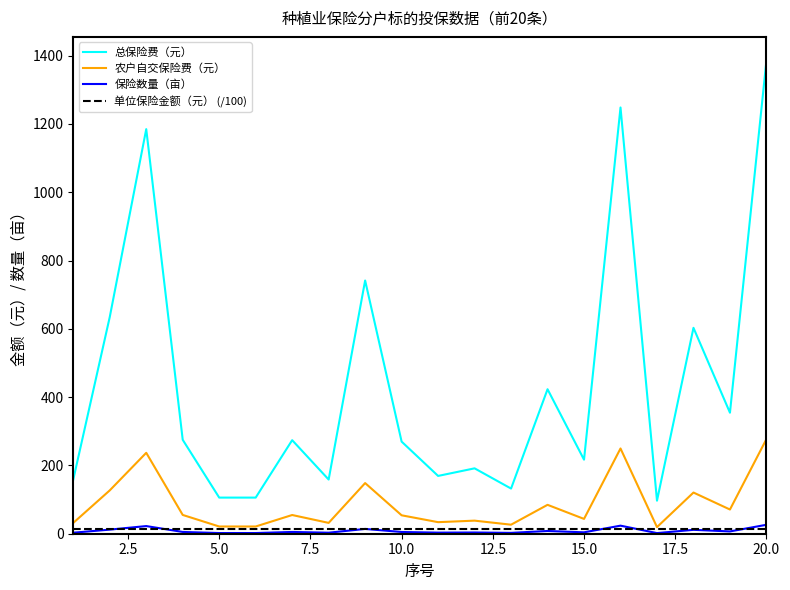

Does the chart display data point markers on the line(s)?

No